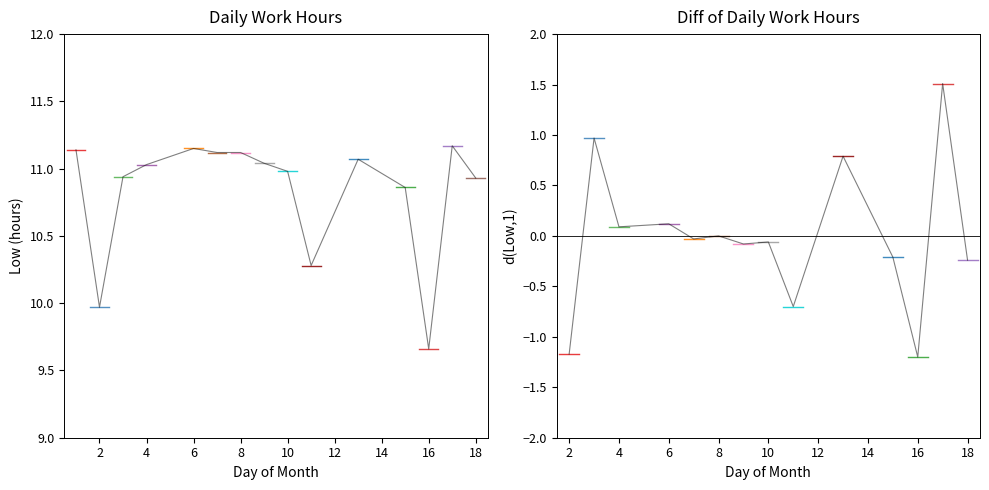

What is the value of the 8th point from the left?

11.0